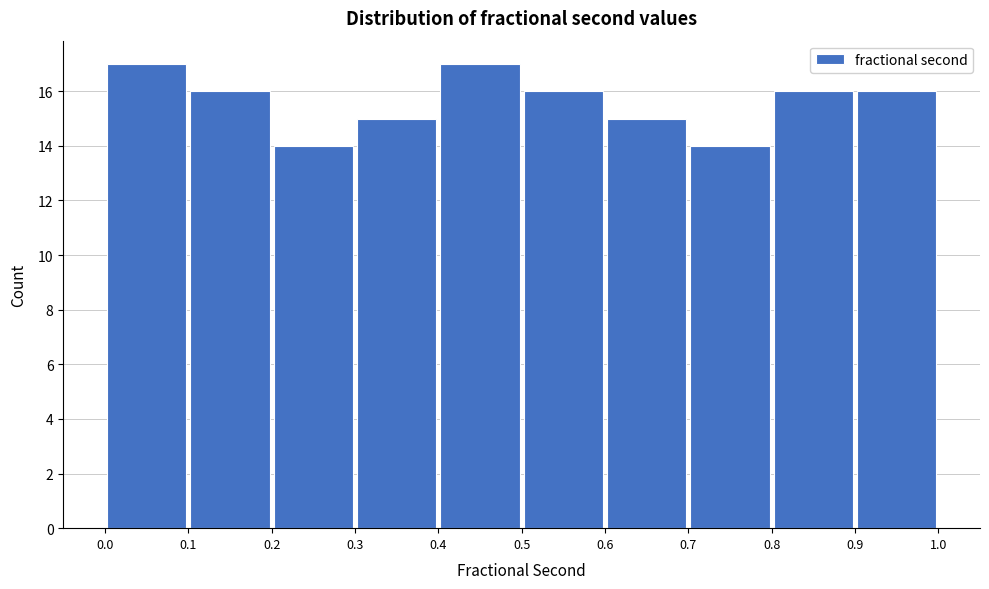

Reading left to right, transcribe this chart: for each bar, give the range it covers on the x-axis and its height. The values are not printed on the chart, so give them approximately, as read against the axis.

0.0 to 0.1: 17
0.1 to 0.2: 16
0.2 to 0.3: 14
0.3 to 0.4: 15
0.4 to 0.5: 17
0.5 to 0.6: 16
0.6 to 0.7: 15
0.7 to 0.8: 14
0.8 to 0.9: 16
0.9 to 1.0: 16